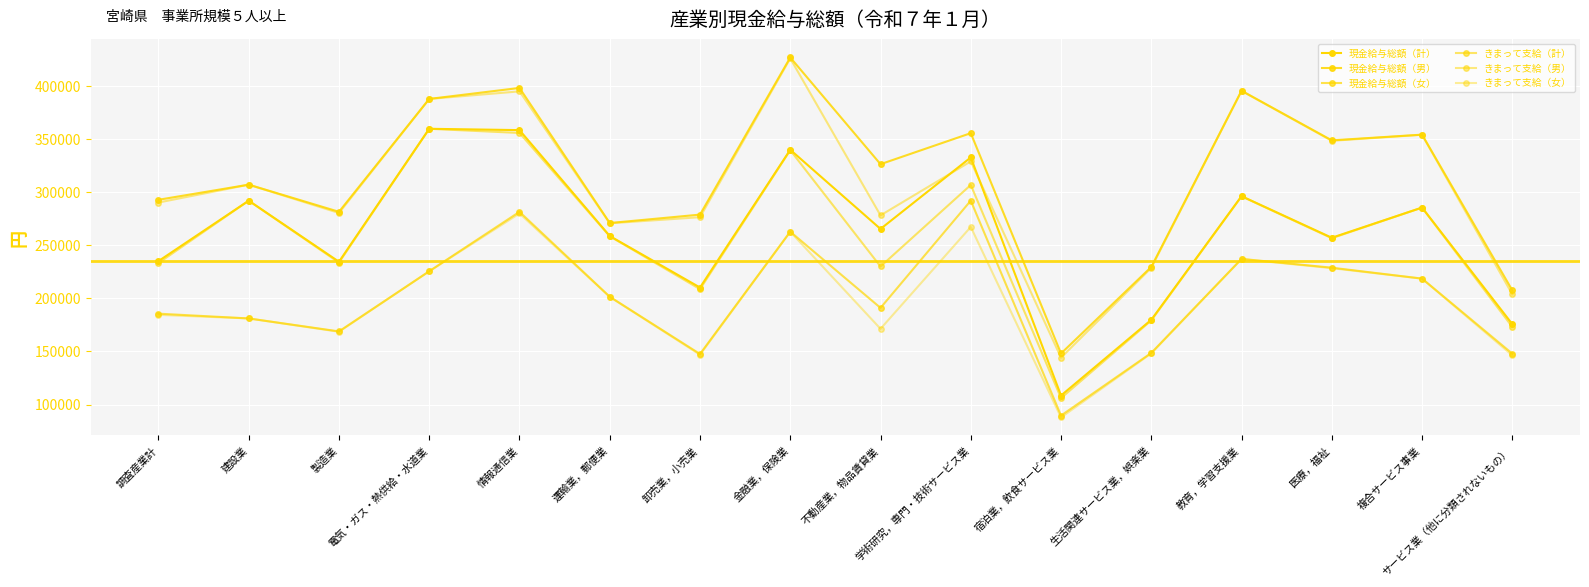

Reading right to left, list all the values displayed in this chart.

現金給与総額（計）: サービス業（他に分類されないもの）=175690	複合サービス事業=285397	医療，福祉=256984	教育，学習支援業=296105	生活関連サービス業，娯楽業=179772	宿泊業，飲食サービス業=108535	学術研究，専門・技術サービス業=332569	不動産業，物品賃貸業=265278	金融業，保険業=339777	卸売業，小売業=210140	運輸業，郵便業=258615	情報通信業=358264	電気・ガス・熱供給・水道業=359518	製造業=234392	建設業=291855	調査産業計=235006
現金給与総額（男）: サービス業（他に分類されないもの）=207497	複合サービス事業=354003	医療，福祉=348624	教育，学習支援業=395311	生活関連サービス業，娯楽業=229516	宿泊業，飲食サービス業=148094	学術研究，専門・技術サービス業=355399	不動産業，物品賃貸業=326211	金融業，保険業=426621	卸売業，小売業=278756	運輸業，郵便業=270839	情報通信業=397959	電気・ガス・熱供給・水道業=387613	製造業=281394	建設業=306930	調査産業計=292700
現金給与総額（女）: サービス業（他に分類されないもの）=147927	複合サービス事業=218523	医療，福祉=228815	教育，学習支援業=237091	生活関連サービス業，娯楽業=148599	宿泊業，飲食サービス業=89656	学術研究，専門・技術サービス業=291905	不動産業，物品賃貸業=191001	金融業，保険業=262686	卸売業，小売業=147613	運輸業，郵便業=201456	情報通信業=281395	電気・ガス・熱供給・水道業=225450	製造業=168849	建設業=181054	調査産業計=185554
きまって支給（計）: サービス業（他に分類されないもの）=173091	複合サービス事業=285337	医療，福祉=256538	教育，学習支援業=295966	生活関連サービス業，娯楽業=179150	宿泊業，飲食サービス業=106089	学術研究，専門・技術サービス業=306663	不動産業，物品賃貸業=229938	金融業，保険業=339352	卸売業，小売業=208624	運輸業，郵便業=258384	情報通信業=355591	電気・ガス・熱供給・水道業=359518	製造業=233609	建設業=291855	調査産業計=233212
きまって支給（男）: サービス業（他に分類されないもの）=203744	複合サービス事業=353887	医療，福祉=348213	教育，学習支援業=395174	生活関連サービス業，娯楽業=228632	宿泊業，飲食サービス業=144150	学術研究，専門・技術サービス業=328839	不動産業，物品賃貸業=278040	金融業，保険業=425718	卸売業，小売業=276336	運輸業，郵便業=270586	情報通信業=394719	電気・ガス・熱供給・水道業=387613	製造業=280283	建設業=306930	調査産業計=290115
きまって支給（女）: サービス業（他に分類されないもの）=146336	複合サービス事業=218518	医療，福祉=228358	教育，学習支援業=236951	生活関連サービス業，娯楽業=148141	宿泊業，飲食サービス業=87925	学術研究，専門・技術サービス業=267162	不動産業，物品賃貸業=171302	金融業，保険業=262686	卸売業，小売業=146921	運輸業，郵便業=201326	情報通信業=279819	電気・ガス・熱供給・水道業=225450	製造業=168524	建設業=181054	調査産業計=184439